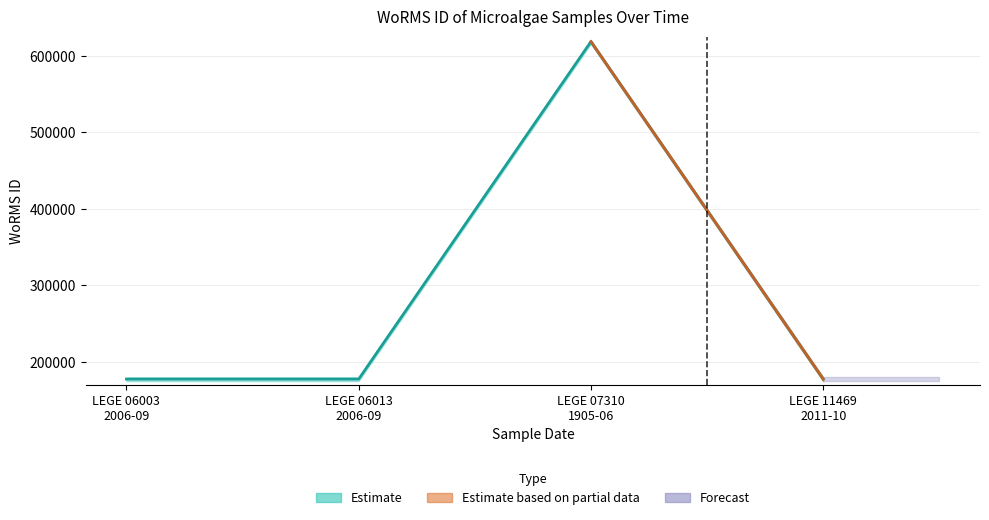

What is the label of the 2nd point from the right?

LEGE 07310 1905-06